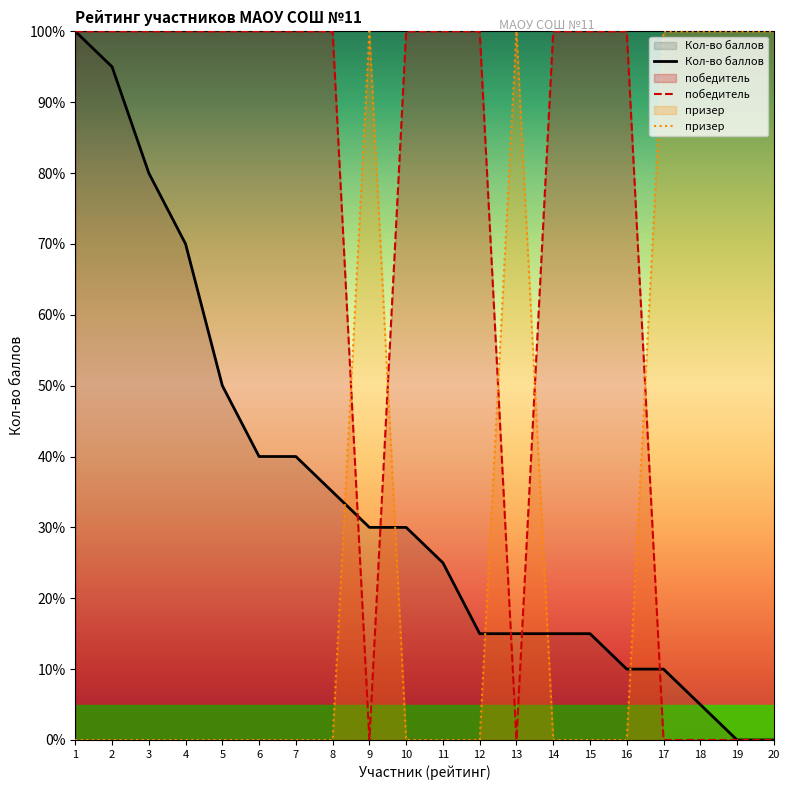

What is the maximum value for Кол-во баллов?

100